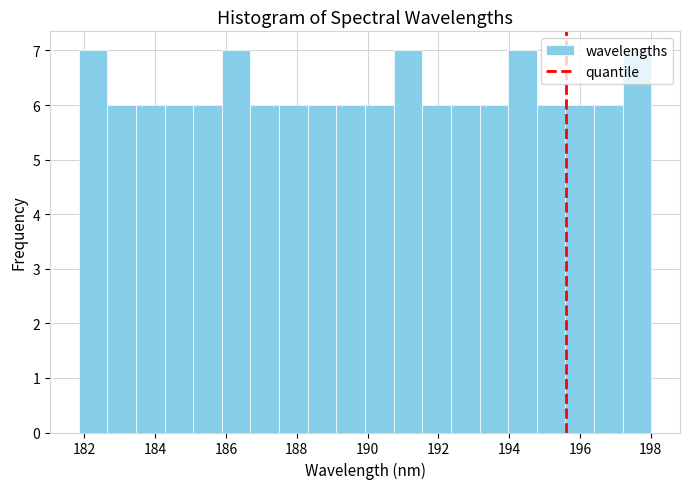

How tall is the bar that spans 189.2 to 190.0 on the x-axis? Neither the bar edges nor the heights are printed on the chart, so give them approximately, as read against the axes.

6